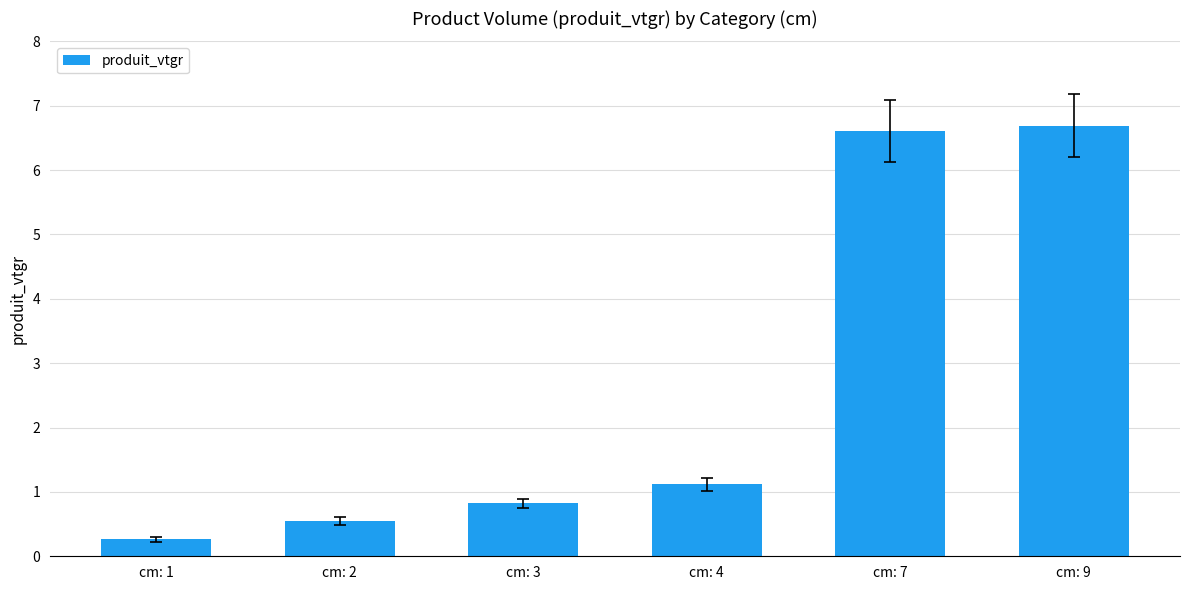

What is the value of the 2nd bar from the left?

0.5